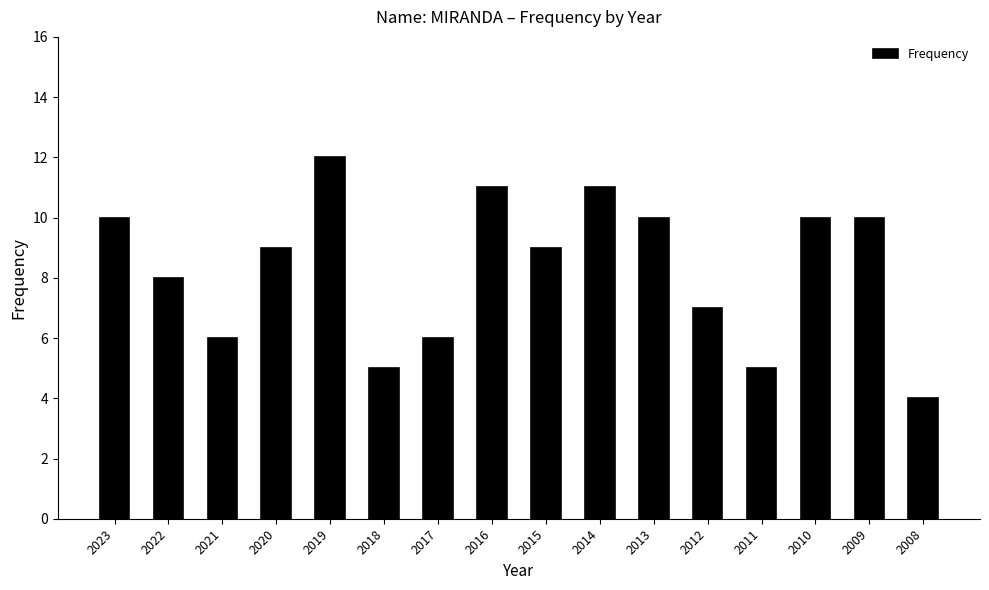

What is the difference between the maximum and minimum values?

8